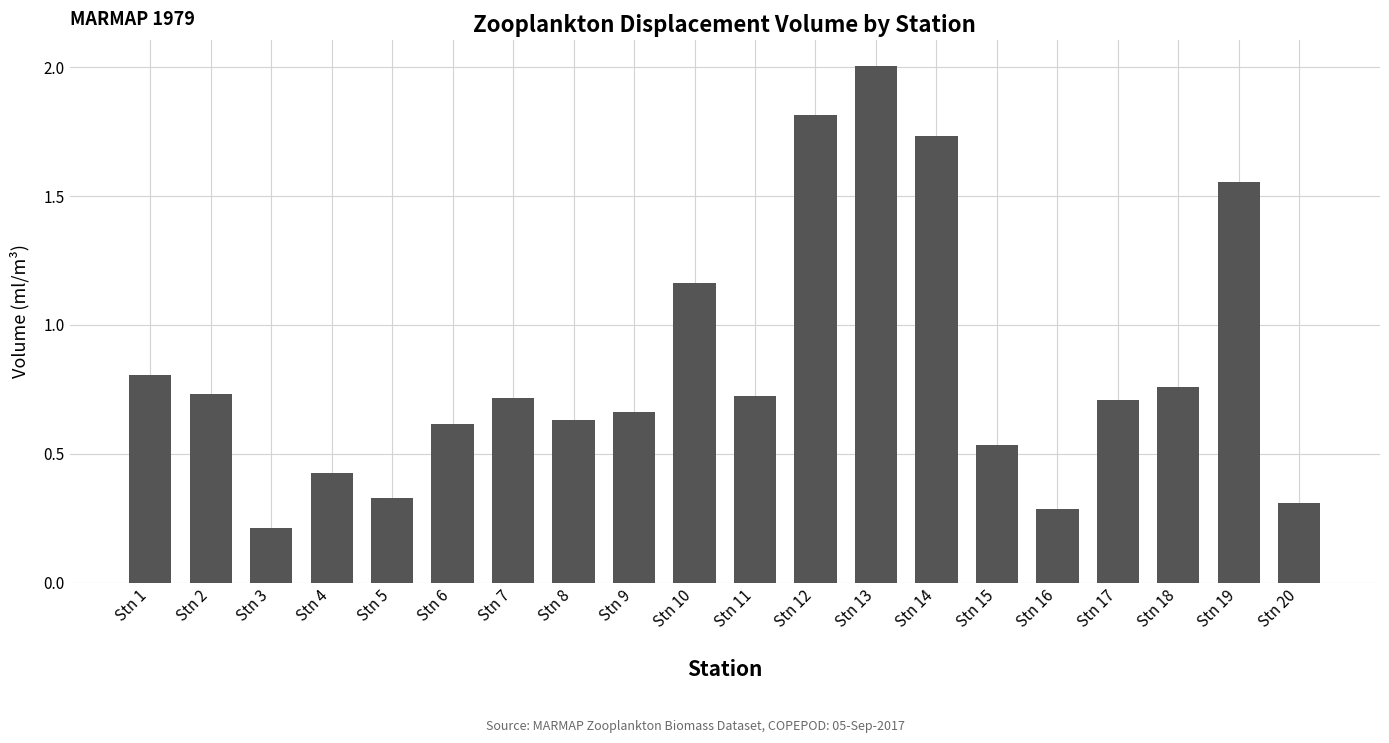

Which category has the lowest value across all series?

Stn 3